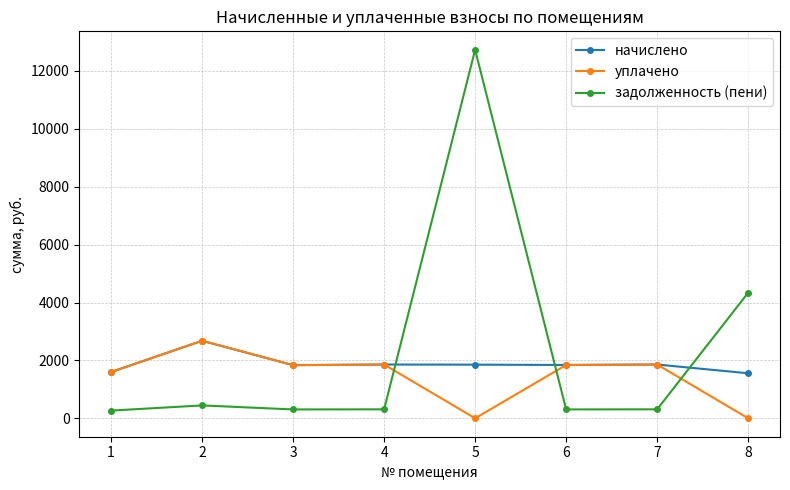

What is the sum of the задолженность (пени) values at 6 and 8?

4644.7